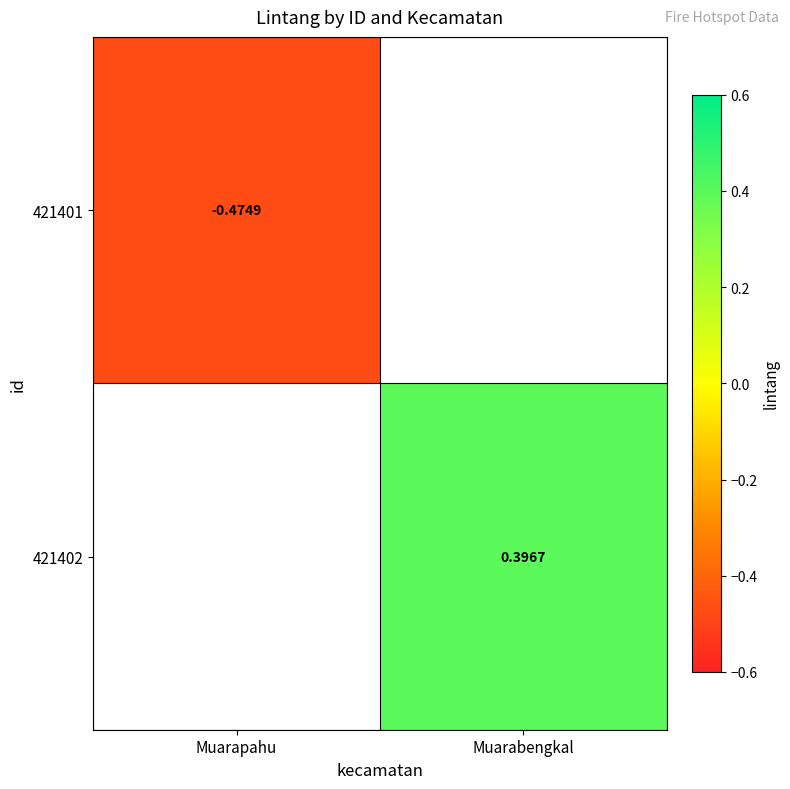

The 421401 series shows -0.6 at Muarapahu. True or false?

False